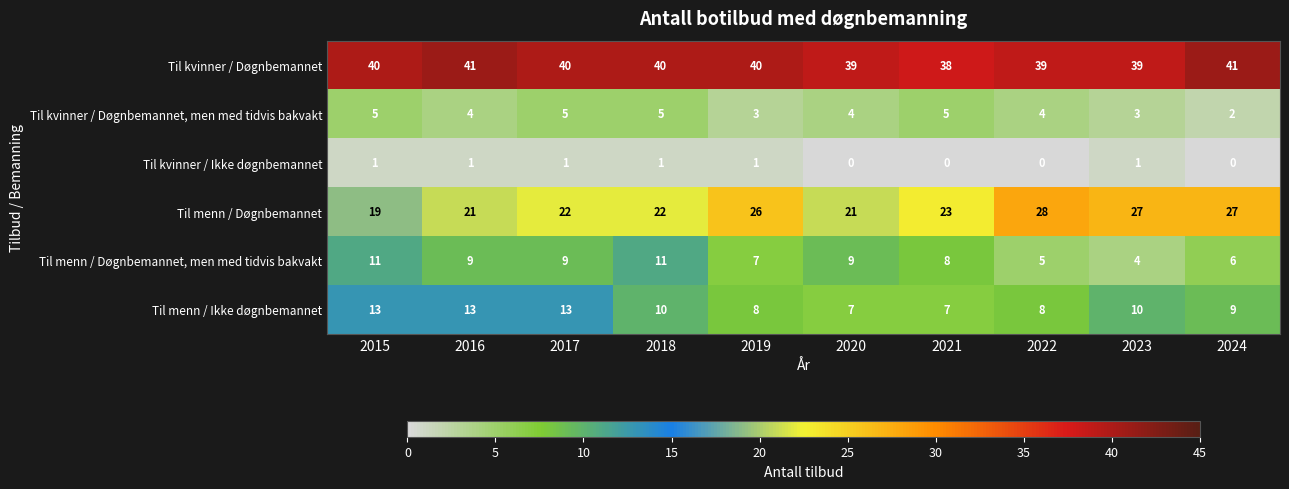

Rank the series at 2017 from highest to lowest value.

Til kvinner / Døgnbemannet, Til menn / Døgnbemannet, Til menn / Ikke døgnbemannet, Til menn / Døgnbemannet, men med tidvis bakvakt, Til kvinner / Døgnbemannet, men med tidvis bakvakt, Til kvinner / Ikke døgnbemannet